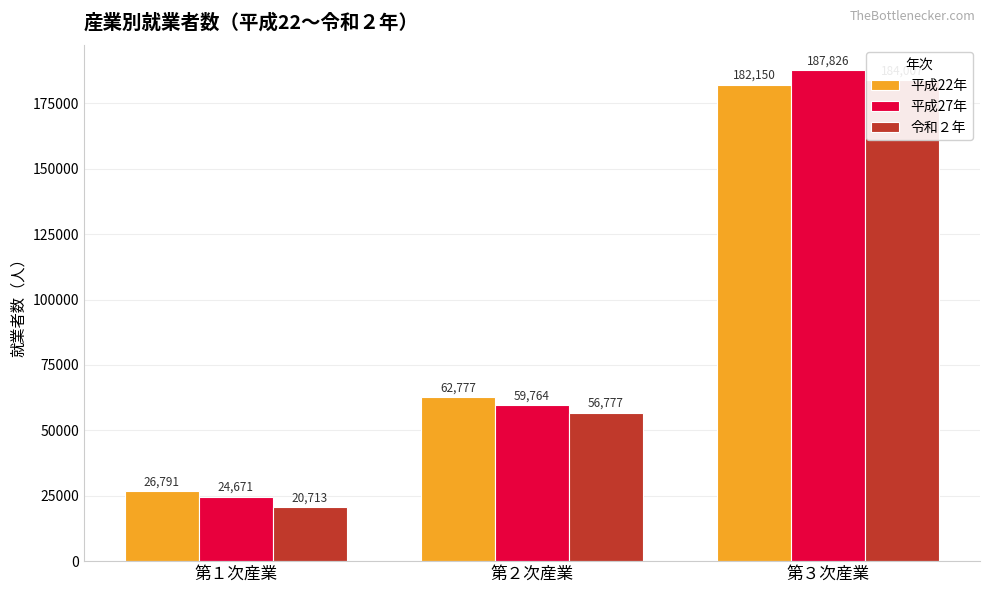

At 第３次産業, list the series in order from smallest to largest.

平成22年, 令和２年, 平成27年